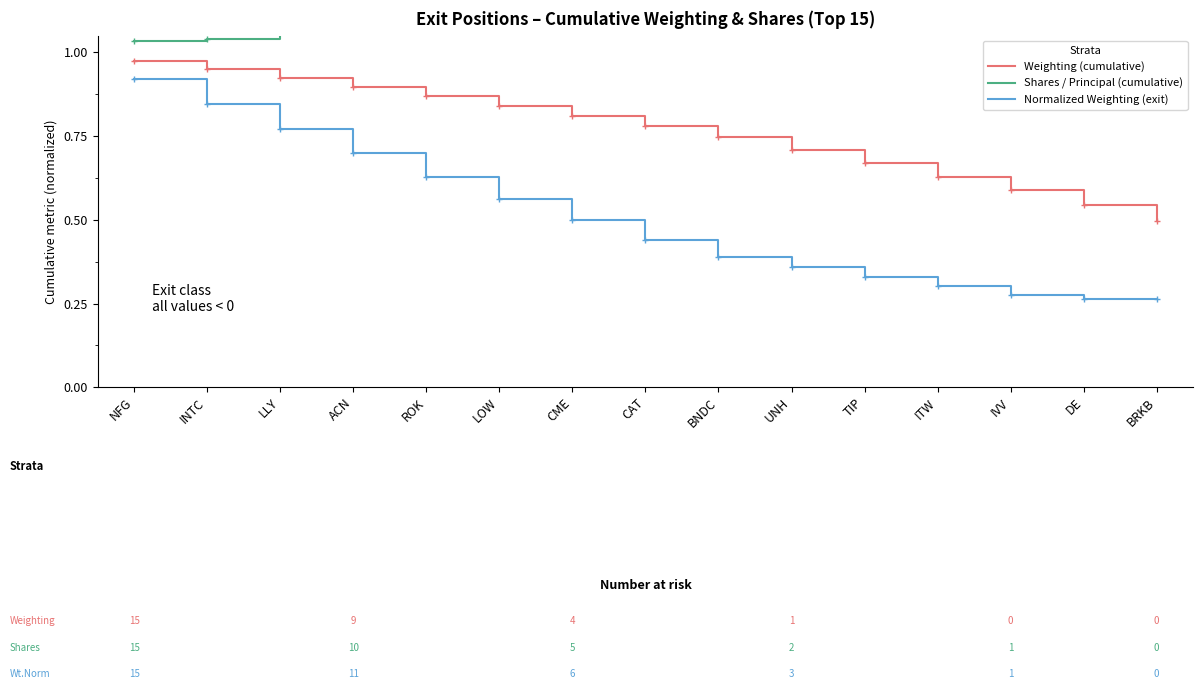

How many lines are shown in the chart?

3